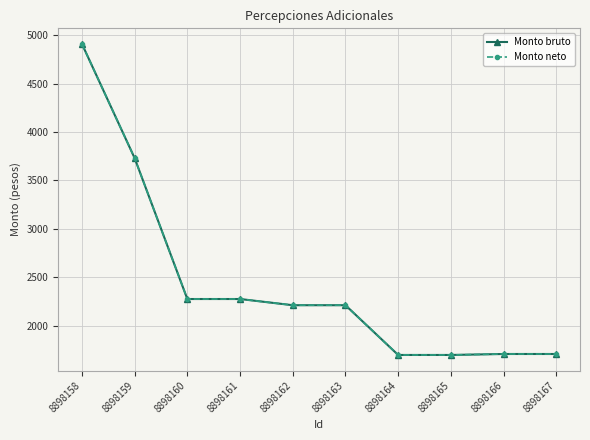

True or false: Monto neto and Monto bruto intersect in this chart.

False